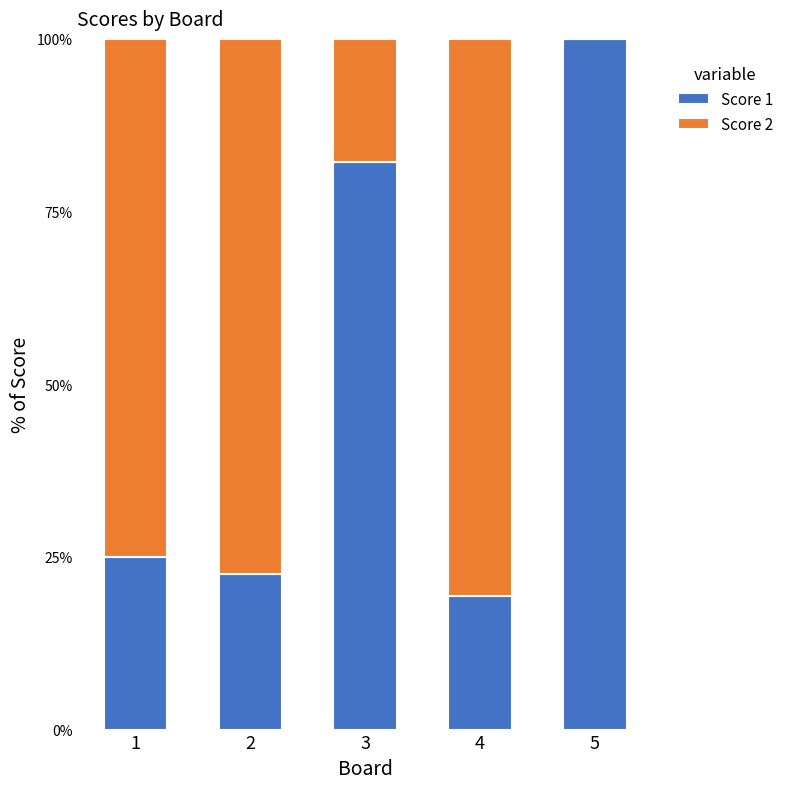

At which label does Score 1 reach its peak?

5